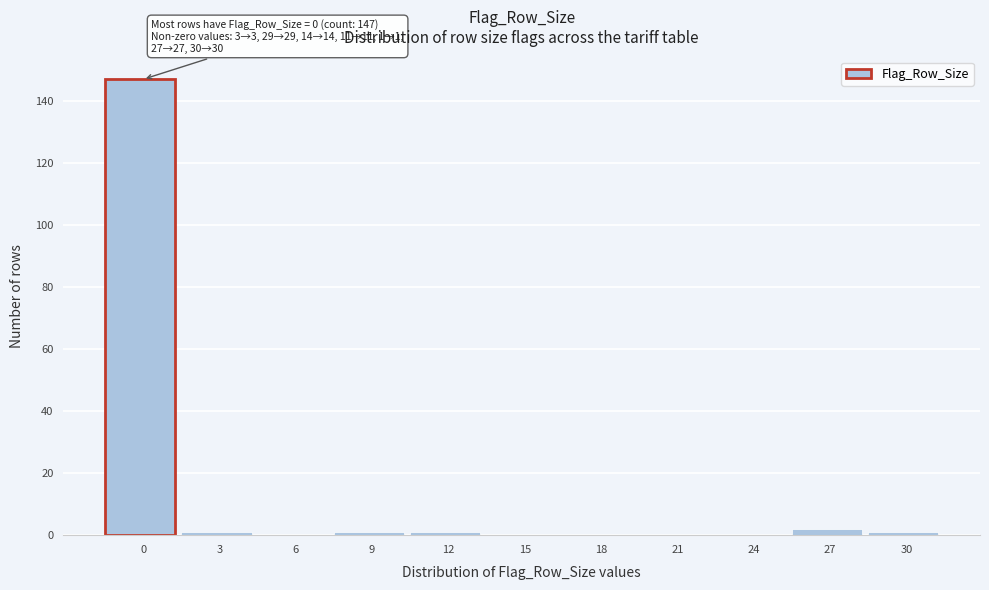

Reading left to right, list all the values displayed in this chart.

0=147	3=1	6=0	9=1	12=1	15=0	18=0	21=0	24=0	27=2	30=1